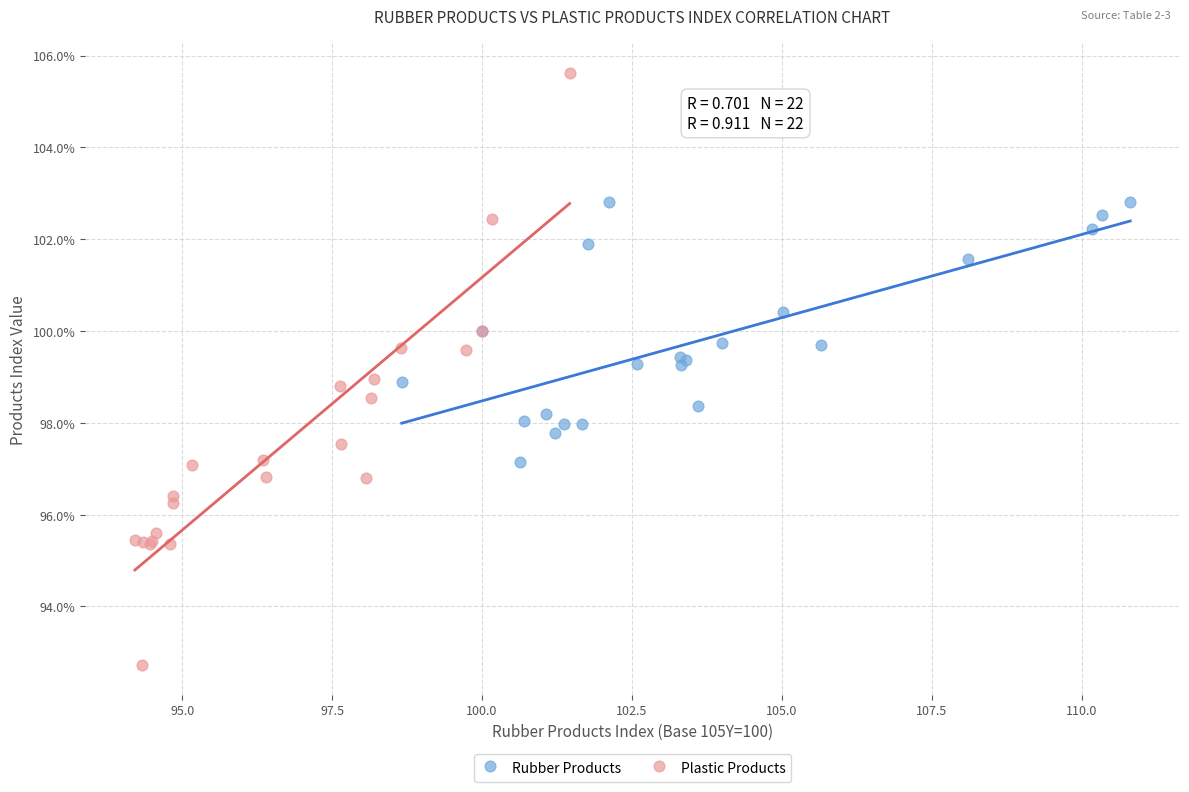

Which series reaches the maximum Y coordinate?

Plastic Products